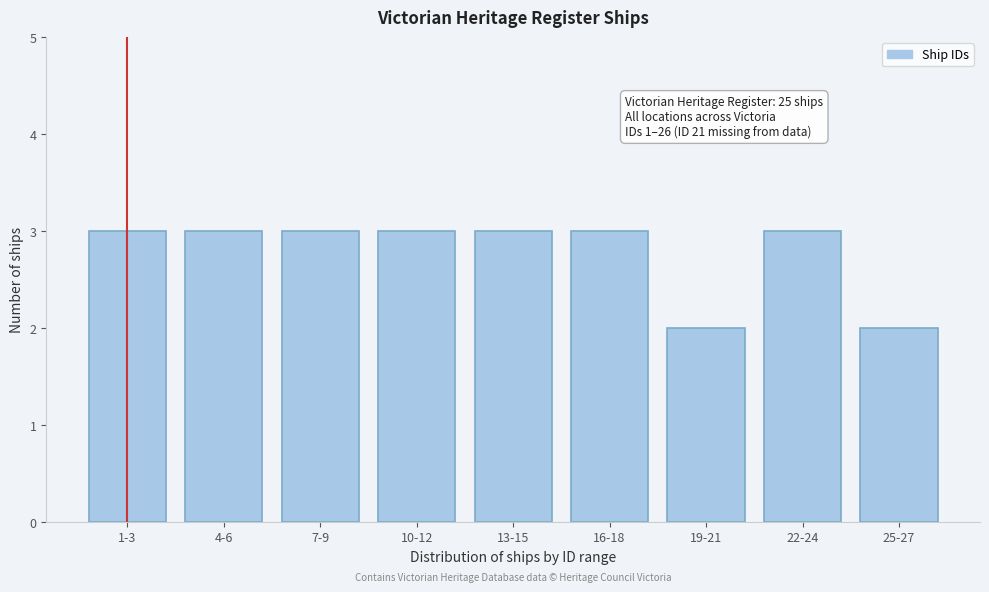

Reading left to right, list all the values displayed in this chart.

1-3=3	4-6=3	7-9=3	10-12=3	13-15=3	16-18=3	19-21=2	22-24=3	25-27=2